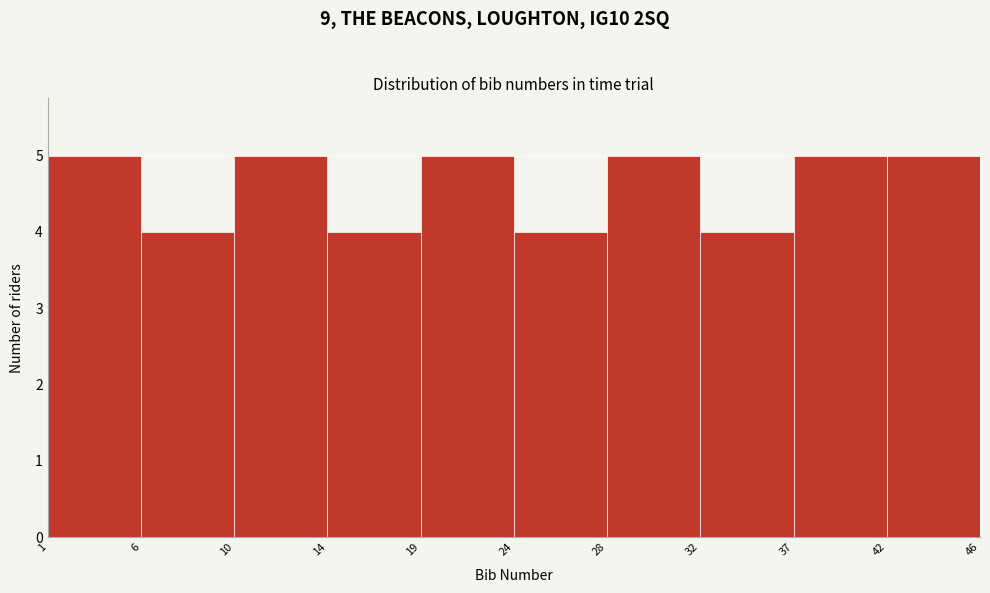

Reading left to right, list all the values displayed in this chart.

5	4	5	4	5	4	5	4	5	5